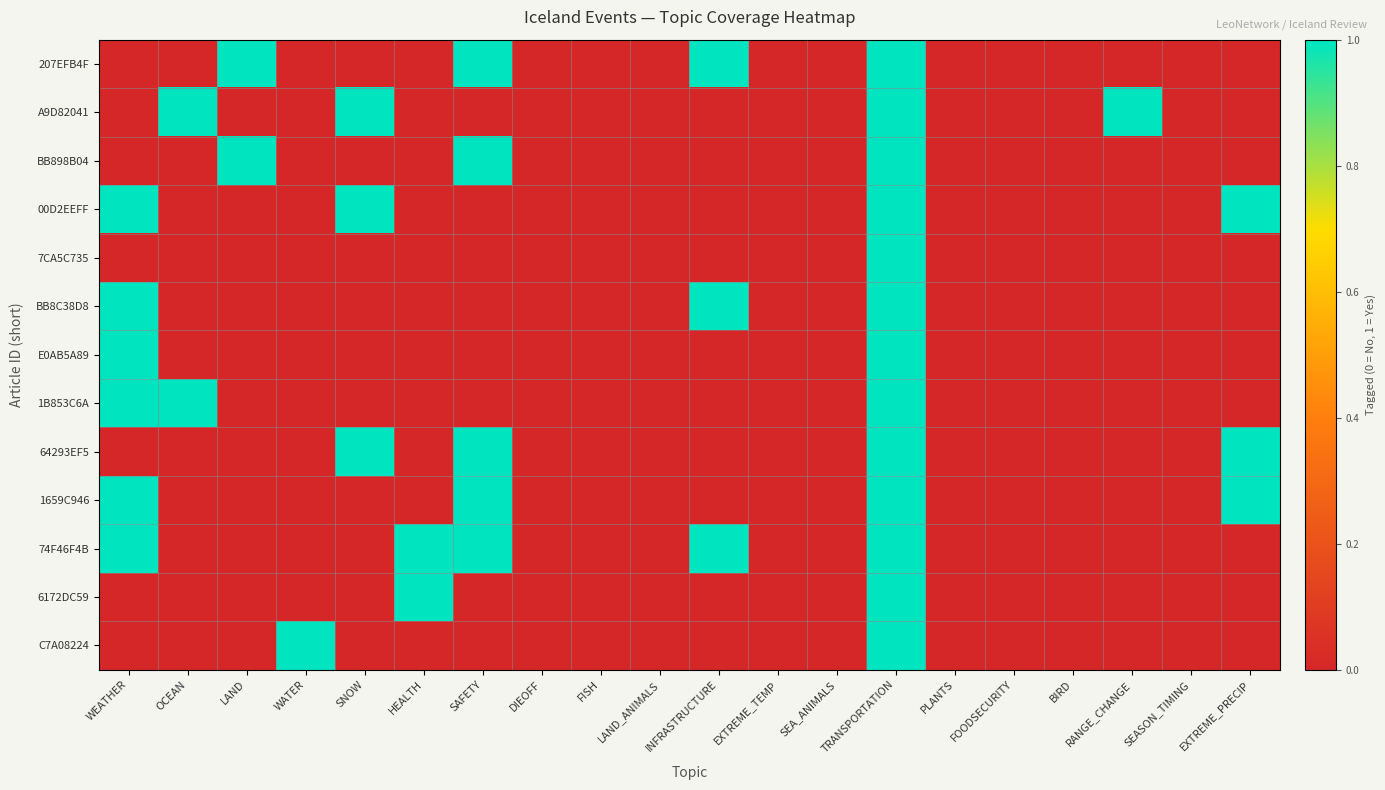

Reading left to right, extract all data points from this chart.

207EFB4F: WEATHER=0	OCEAN=0	LAND=1	WATER=0	SNOW=0	HEALTH=0	SAFETY=1	DIEOFF=0	FISH=0	LAND_ANIMALS=0	INFRASTRUCTURE=1	EXTREME_TEMP=0	SEA_ANIMALS=0	TRANSPORTATION=1	PLANTS=0	FOODSECURITY=0	BIRD=0	RANGE_CHANGE=0	SEASON_TIMING=0	EXTREME_PRECIP=0
A9D82041: WEATHER=0	OCEAN=1	LAND=0	WATER=0	SNOW=1	HEALTH=0	SAFETY=0	DIEOFF=0	FISH=0	LAND_ANIMALS=0	INFRASTRUCTURE=0	EXTREME_TEMP=0	SEA_ANIMALS=0	TRANSPORTATION=1	PLANTS=0	FOODSECURITY=0	BIRD=0	RANGE_CHANGE=1	SEASON_TIMING=0	EXTREME_PRECIP=0
BB898B04: WEATHER=0	OCEAN=0	LAND=1	WATER=0	SNOW=0	HEALTH=0	SAFETY=1	DIEOFF=0	FISH=0	LAND_ANIMALS=0	INFRASTRUCTURE=0	EXTREME_TEMP=0	SEA_ANIMALS=0	TRANSPORTATION=1	PLANTS=0	FOODSECURITY=0	BIRD=0	RANGE_CHANGE=0	SEASON_TIMING=0	EXTREME_PRECIP=0
00D2EEFF: WEATHER=1	OCEAN=0	LAND=0	WATER=0	SNOW=1	HEALTH=0	SAFETY=0	DIEOFF=0	FISH=0	LAND_ANIMALS=0	INFRASTRUCTURE=0	EXTREME_TEMP=0	SEA_ANIMALS=0	TRANSPORTATION=1	PLANTS=0	FOODSECURITY=0	BIRD=0	RANGE_CHANGE=0	SEASON_TIMING=0	EXTREME_PRECIP=1
7CA5C735: WEATHER=0	OCEAN=0	LAND=0	WATER=0	SNOW=0	HEALTH=0	SAFETY=0	DIEOFF=0	FISH=0	LAND_ANIMALS=0	INFRASTRUCTURE=0	EXTREME_TEMP=0	SEA_ANIMALS=0	TRANSPORTATION=1	PLANTS=0	FOODSECURITY=0	BIRD=0	RANGE_CHANGE=0	SEASON_TIMING=0	EXTREME_PRECIP=0
BB8C38D8: WEATHER=1	OCEAN=0	LAND=0	WATER=0	SNOW=0	HEALTH=0	SAFETY=0	DIEOFF=0	FISH=0	LAND_ANIMALS=0	INFRASTRUCTURE=1	EXTREME_TEMP=0	SEA_ANIMALS=0	TRANSPORTATION=1	PLANTS=0	FOODSECURITY=0	BIRD=0	RANGE_CHANGE=0	SEASON_TIMING=0	EXTREME_PRECIP=0
E0AB5A89: WEATHER=1	OCEAN=0	LAND=0	WATER=0	SNOW=0	HEALTH=0	SAFETY=0	DIEOFF=0	FISH=0	LAND_ANIMALS=0	INFRASTRUCTURE=0	EXTREME_TEMP=0	SEA_ANIMALS=0	TRANSPORTATION=1	PLANTS=0	FOODSECURITY=0	BIRD=0	RANGE_CHANGE=0	SEASON_TIMING=0	EXTREME_PRECIP=0
1B853C6A: WEATHER=1	OCEAN=1	LAND=0	WATER=0	SNOW=0	HEALTH=0	SAFETY=0	DIEOFF=0	FISH=0	LAND_ANIMALS=0	INFRASTRUCTURE=0	EXTREME_TEMP=0	SEA_ANIMALS=0	TRANSPORTATION=1	PLANTS=0	FOODSECURITY=0	BIRD=0	RANGE_CHANGE=0	SEASON_TIMING=0	EXTREME_PRECIP=0
64293EF5: WEATHER=0	OCEAN=0	LAND=0	WATER=0	SNOW=1	HEALTH=0	SAFETY=1	DIEOFF=0	FISH=0	LAND_ANIMALS=0	INFRASTRUCTURE=0	EXTREME_TEMP=0	SEA_ANIMALS=0	TRANSPORTATION=1	PLANTS=0	FOODSECURITY=0	BIRD=0	RANGE_CHANGE=0	SEASON_TIMING=0	EXTREME_PRECIP=1
1659C946: WEATHER=1	OCEAN=0	LAND=0	WATER=0	SNOW=0	HEALTH=0	SAFETY=1	DIEOFF=0	FISH=0	LAND_ANIMALS=0	INFRASTRUCTURE=0	EXTREME_TEMP=0	SEA_ANIMALS=0	TRANSPORTATION=1	PLANTS=0	FOODSECURITY=0	BIRD=0	RANGE_CHANGE=0	SEASON_TIMING=0	EXTREME_PRECIP=1
74F46F4B: WEATHER=1	OCEAN=0	LAND=0	WATER=0	SNOW=0	HEALTH=1	SAFETY=1	DIEOFF=0	FISH=0	LAND_ANIMALS=0	INFRASTRUCTURE=1	EXTREME_TEMP=0	SEA_ANIMALS=0	TRANSPORTATION=1	PLANTS=0	FOODSECURITY=0	BIRD=0	RANGE_CHANGE=0	SEASON_TIMING=0	EXTREME_PRECIP=0
6172DC59: WEATHER=0	OCEAN=0	LAND=0	WATER=0	SNOW=0	HEALTH=1	SAFETY=0	DIEOFF=0	FISH=0	LAND_ANIMALS=0	INFRASTRUCTURE=0	EXTREME_TEMP=0	SEA_ANIMALS=0	TRANSPORTATION=1	PLANTS=0	FOODSECURITY=0	BIRD=0	RANGE_CHANGE=0	SEASON_TIMING=0	EXTREME_PRECIP=0
C7A08224: WEATHER=0	OCEAN=0	LAND=0	WATER=1	SNOW=0	HEALTH=0	SAFETY=0	DIEOFF=0	FISH=0	LAND_ANIMALS=0	INFRASTRUCTURE=0	EXTREME_TEMP=0	SEA_ANIMALS=0	TRANSPORTATION=1	PLANTS=0	FOODSECURITY=0	BIRD=0	RANGE_CHANGE=0	SEASON_TIMING=0	EXTREME_PRECIP=0